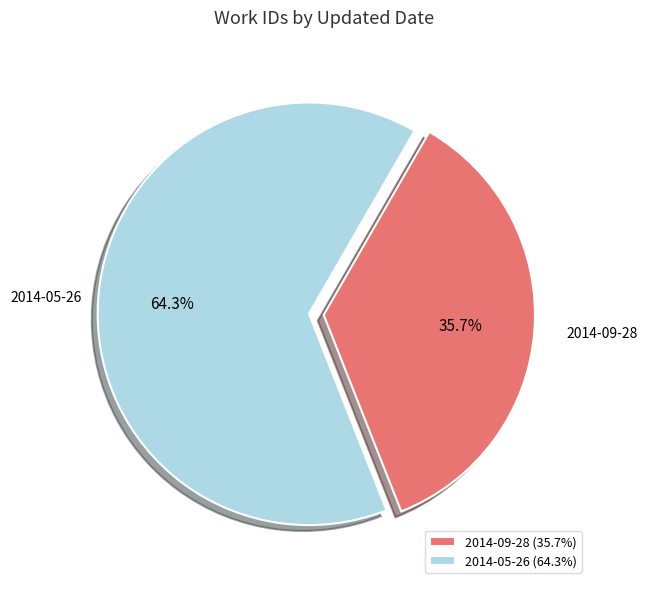

How many slices are in this pie chart?

2